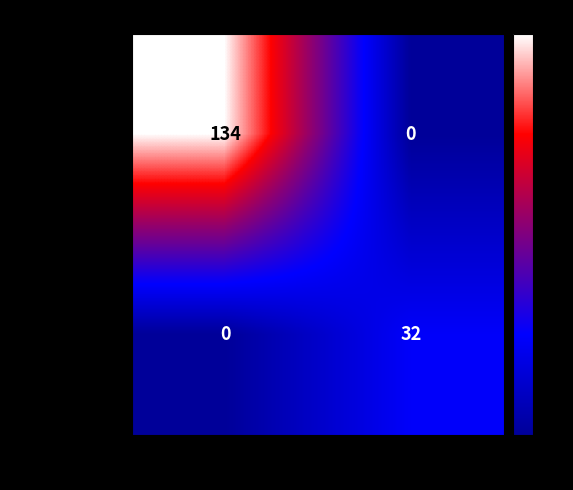

The 5cb1eebb...f47 series shows 16 at 1. True or false?

False